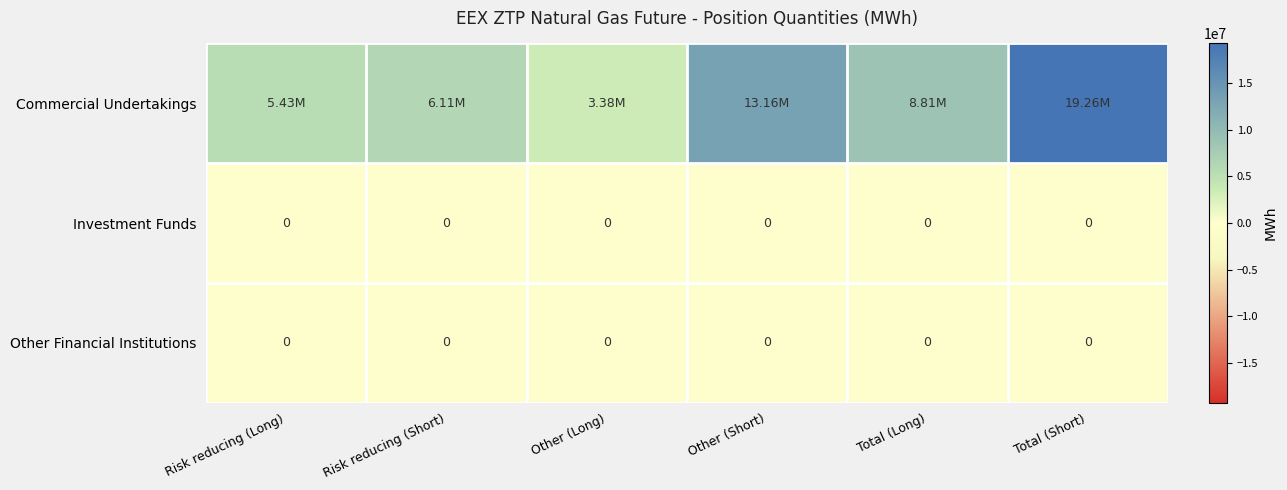

How many values in the Commercial Undertakings series exceed 8813177?

2